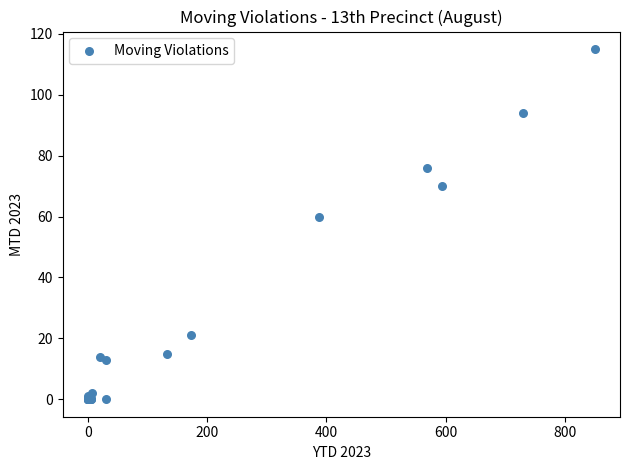

What Y value in the scatter plot is closest to 57?

60